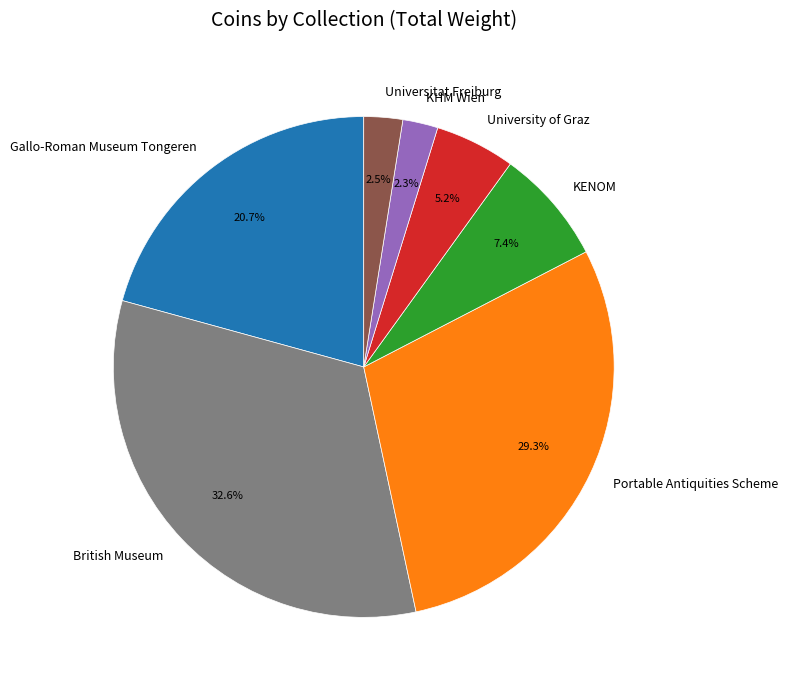

Which has a higher value, University of Graz or Universitat Freiburg?

University of Graz